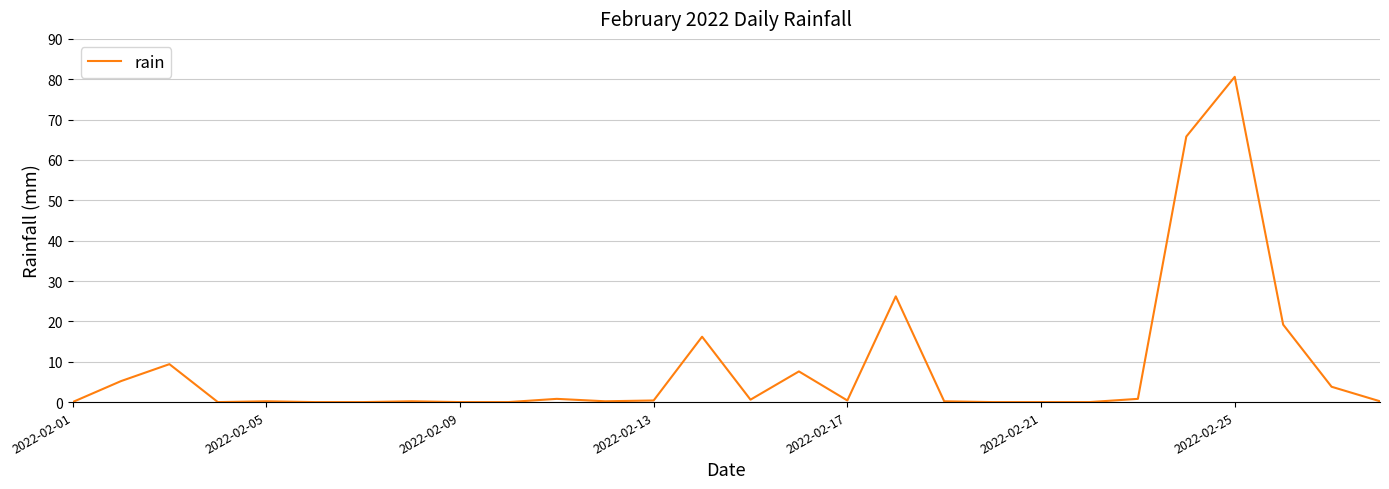

What is the difference between the maximum and minimum values?

80.6